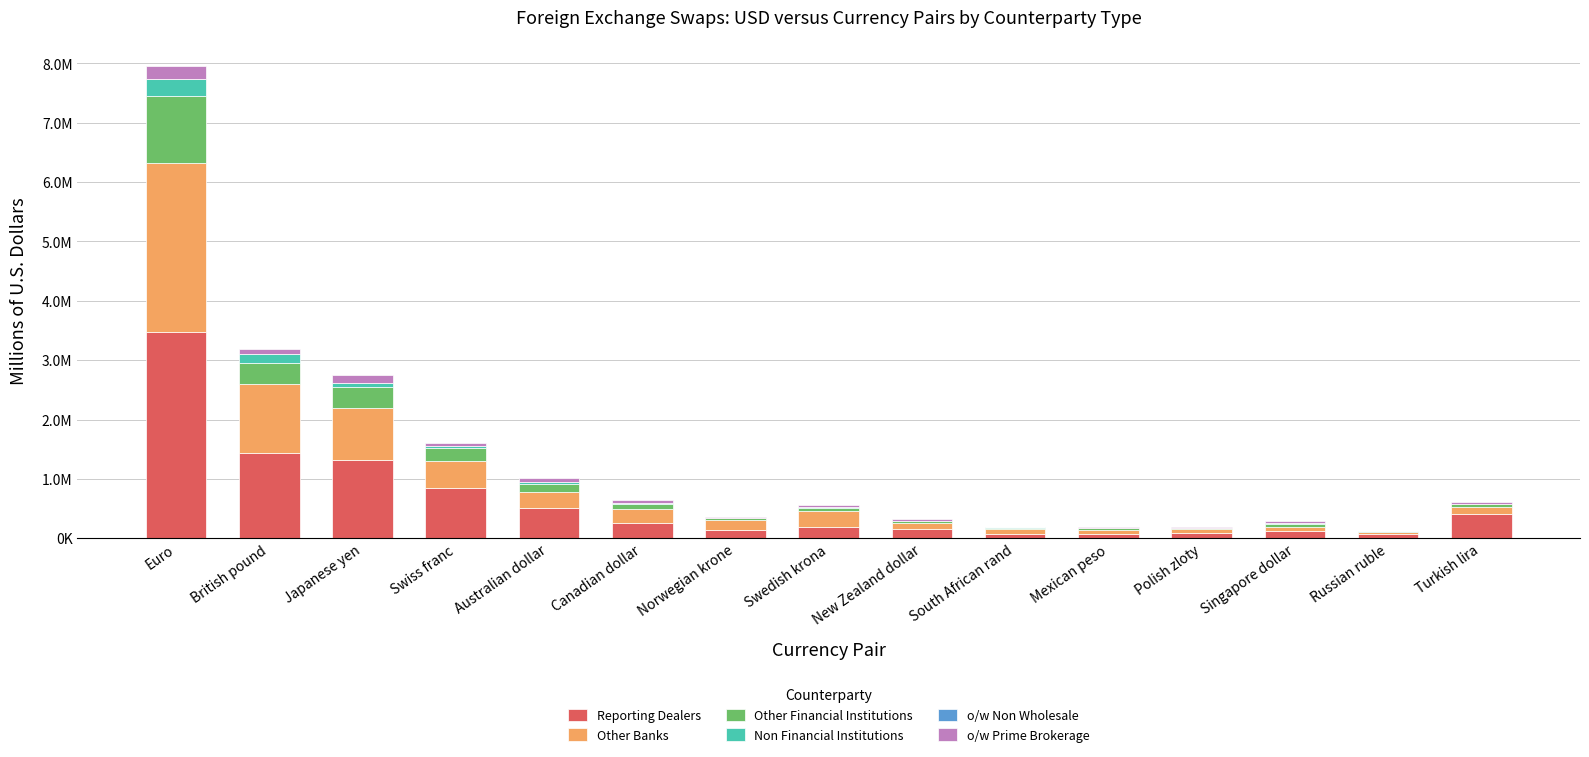

The Other Banks series shows 4059805.0 at Euro. True or false?

False